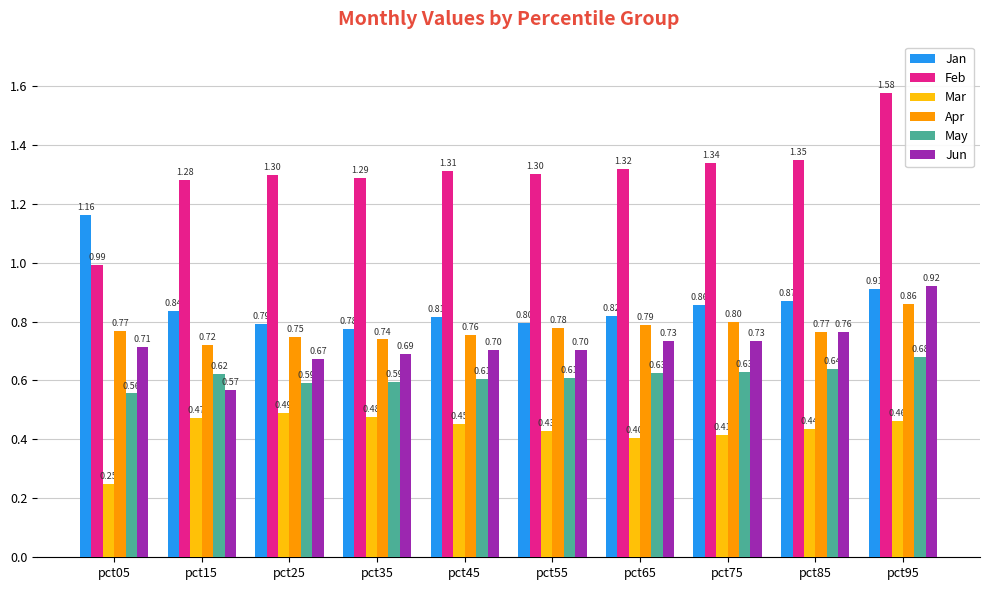

What value does the Apr series have at pct85?

0.8